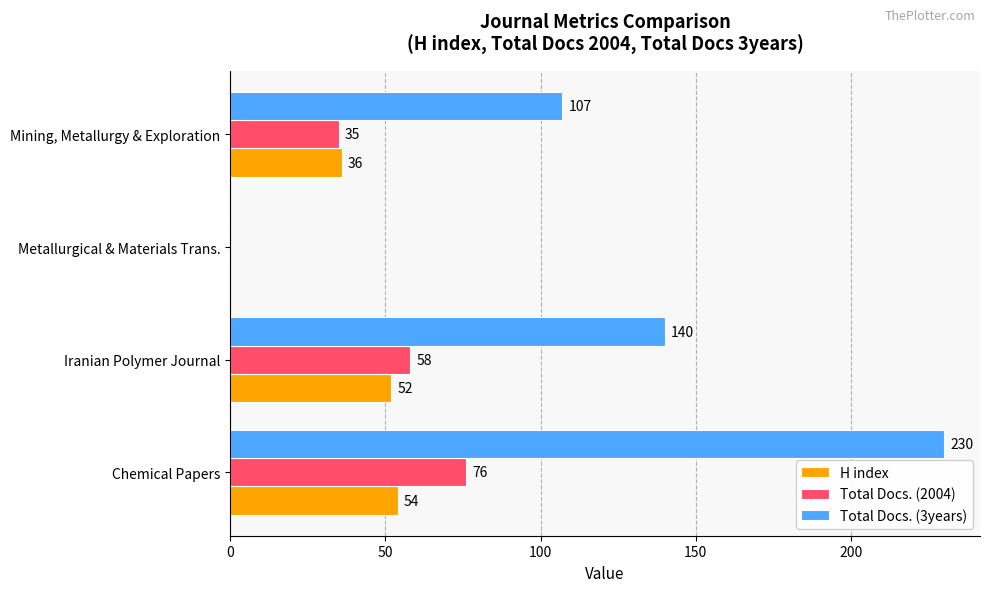

Which series has the largest total across all categories?

Total Docs. (3years)